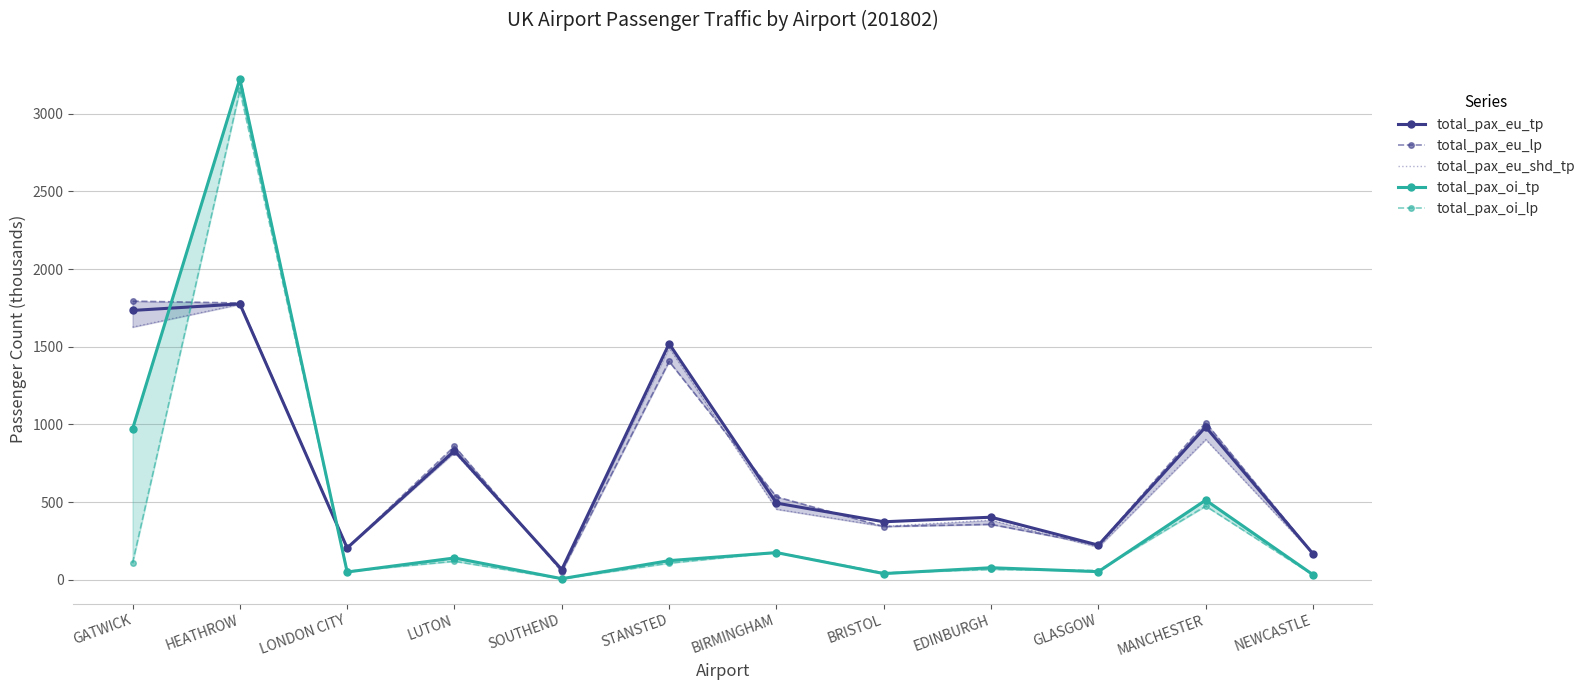

What is the difference between the maximum and minimum values in the total_pax_eu_lp series?

1740.4